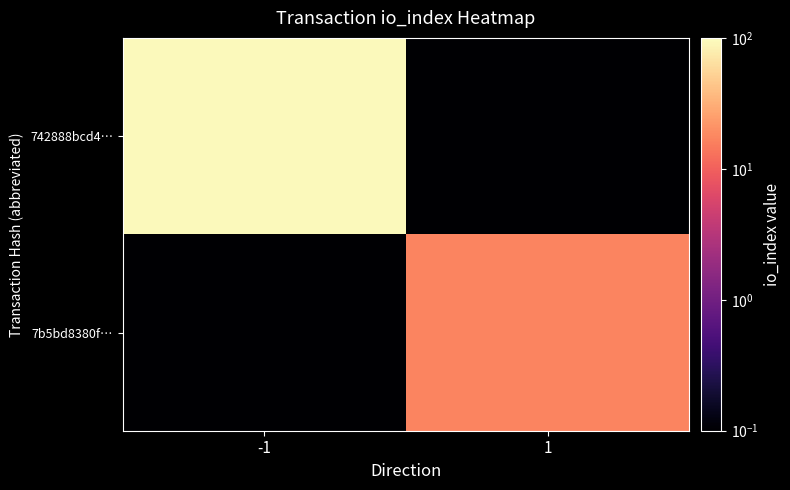

Between -1 and 1, which series saw the biggest shift?

742888bcd4…